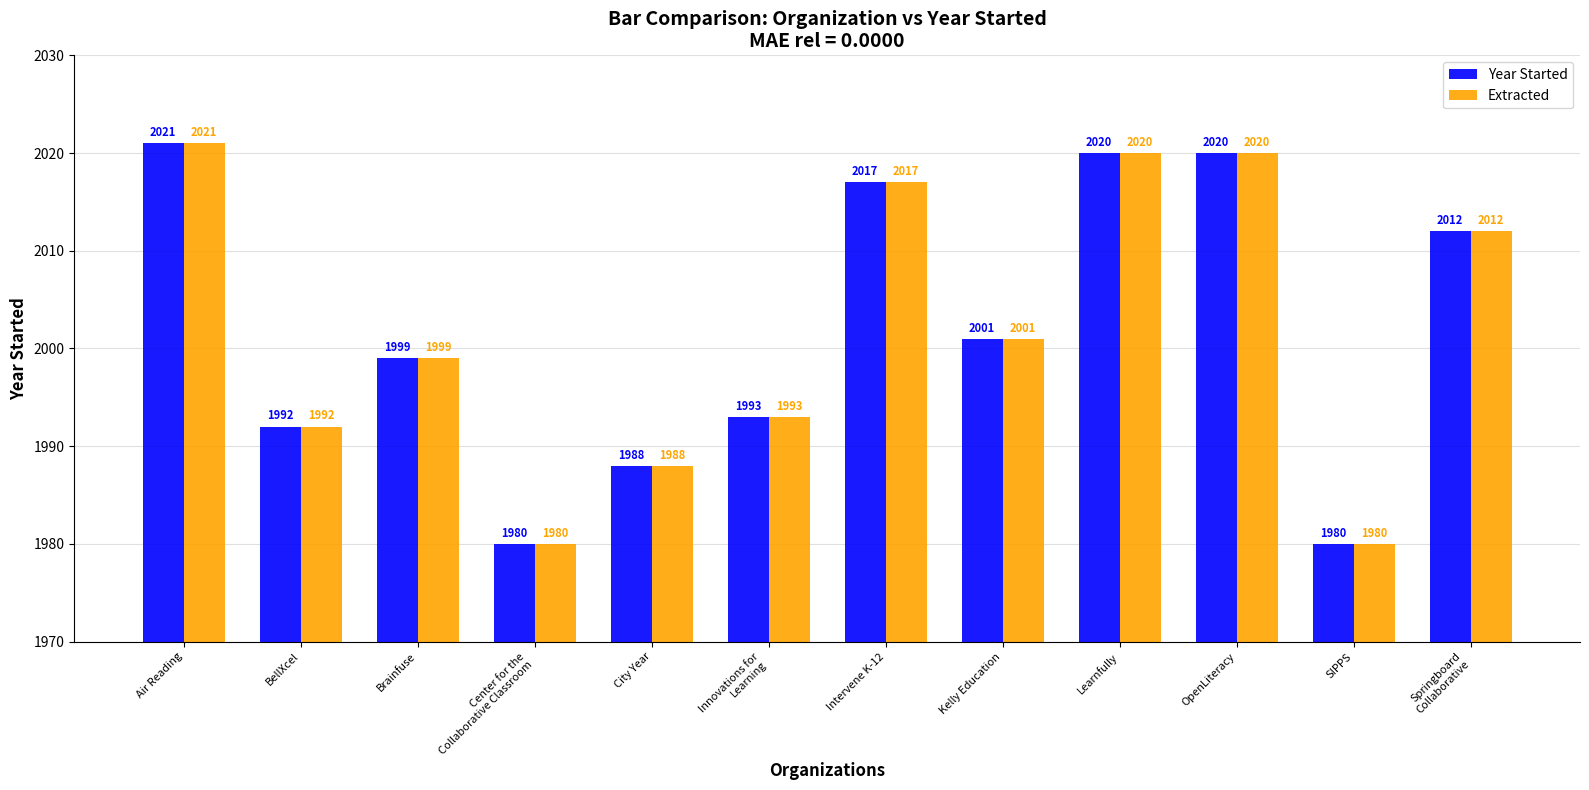

What is the greatest value displayed?

2021